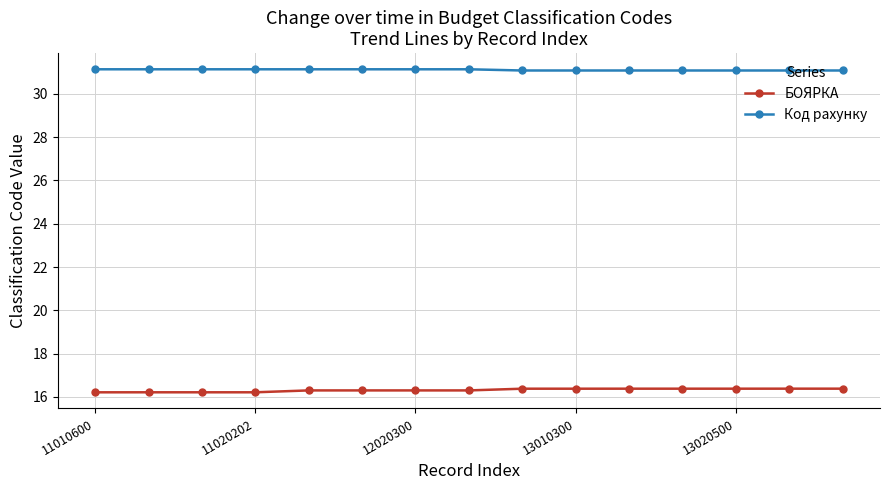

Reading right to left, list all the values displayed in this chart.

БОЯРКА: 16.4	16.4	16.4	16.4	16.4	16.4	16.4	16.3	16.3	16.3	16.3	16.2	16.2	16.2	16.2
Код рахунку: 31.1	31.1	31.1	31.1	31.1	31.1	31.1	31.1	31.1	31.1	31.1	31.1	31.1	31.1	31.1